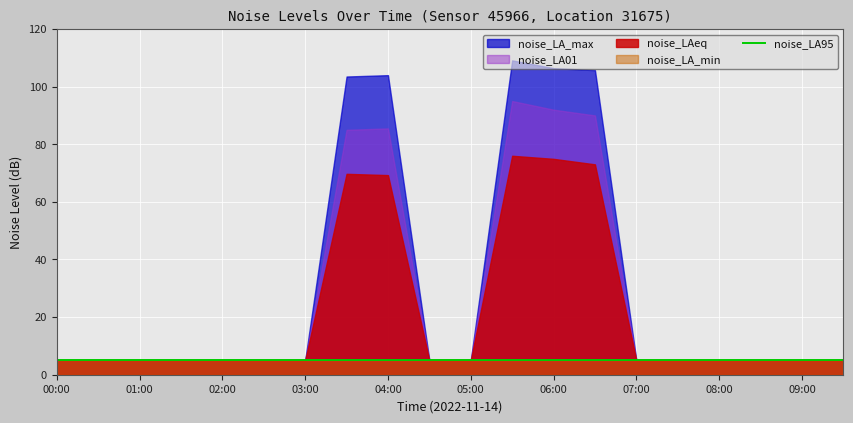

In noise_LA01, how many points are higher than both neighbors (excluding endpoints)?

2